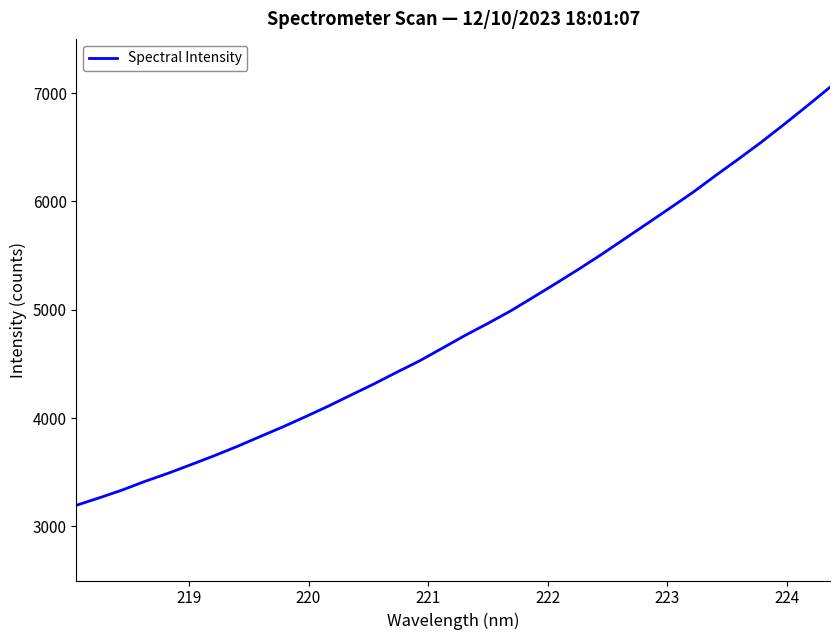

Reading left to right, transcribe all the data shown in this chart.

3194.8	3263.2	3335.1	3415.5	3489.3	3568.8	3649.7	3734.8	3825.7	3915.4	4010.5	4107.9	4210.8	4313.0	4420.9	4526.2	4643.4	4761.8	4872.8	4988.5	5116.0	5244.5	5376.4	5512.3	5654.9	5797.2	5940.3	6084.9	6241.0	6392.8	6548.7	6713.2	6881.8	7053.9